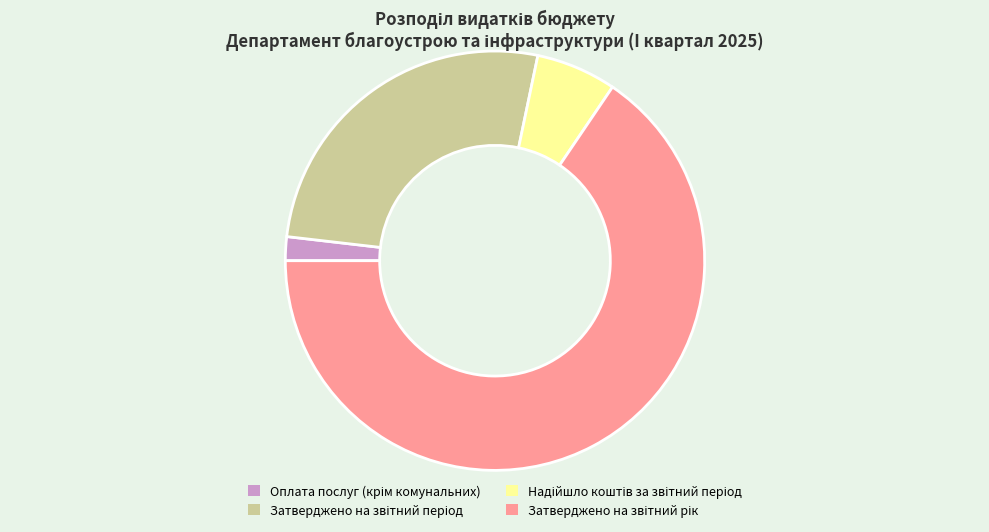

Does any single category account for the majority?

Yes